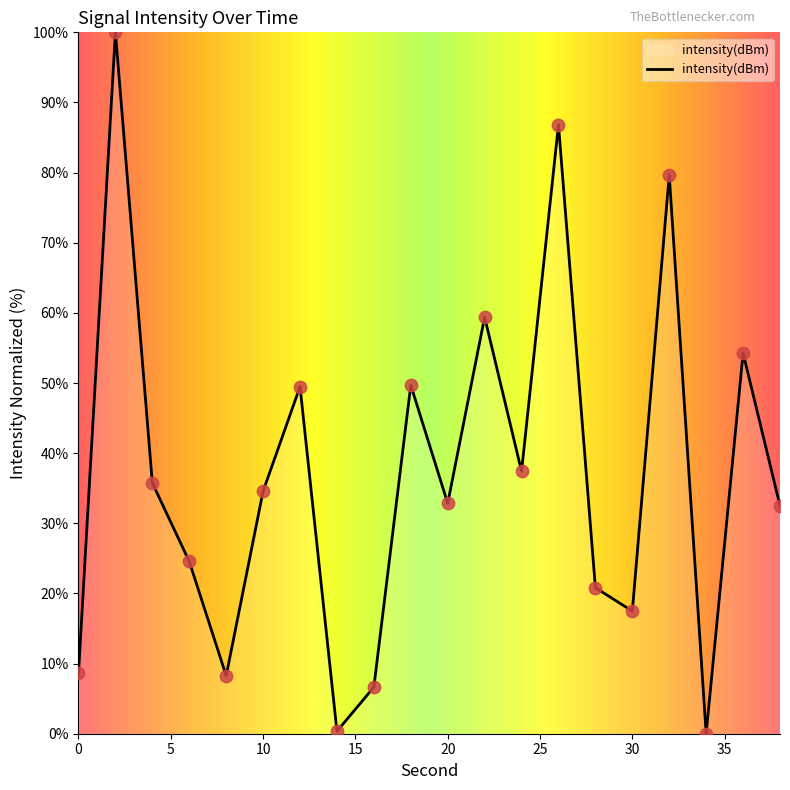

What is the difference between the maximum and minimum values?

100.0